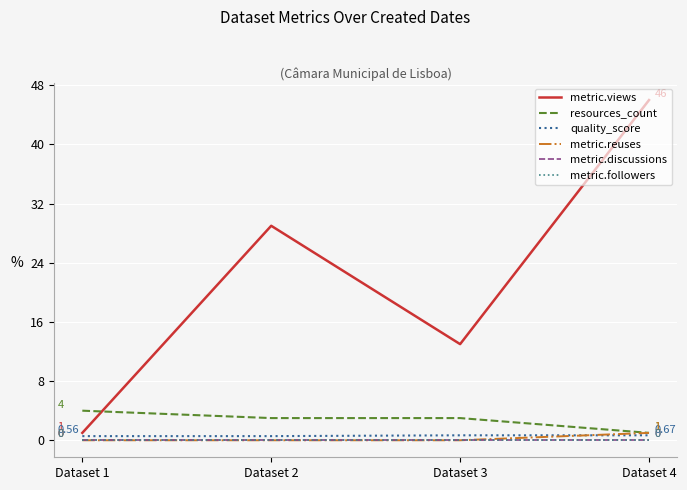

What is the sum of the quality_score values at Dataset 3 and Dataset 2?

1.2